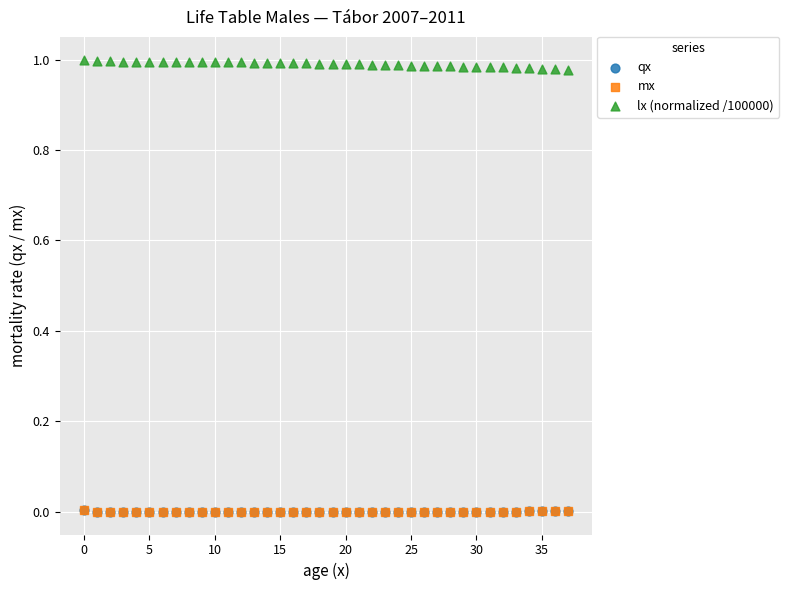

What are all the series names shown in the legend?

qx, mx, lx (normalized /100000)